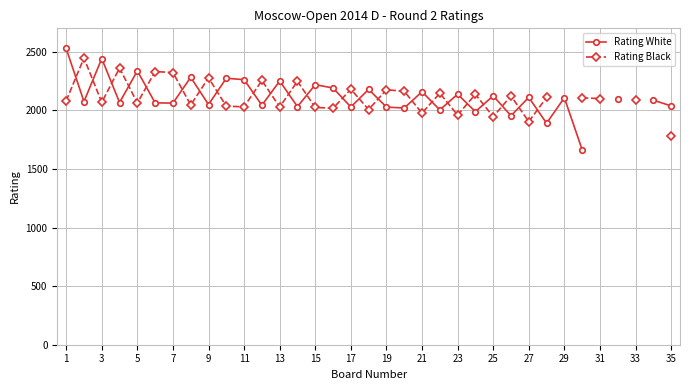

What is the value of the Rating Black point at the 4th from the left?

2361.0